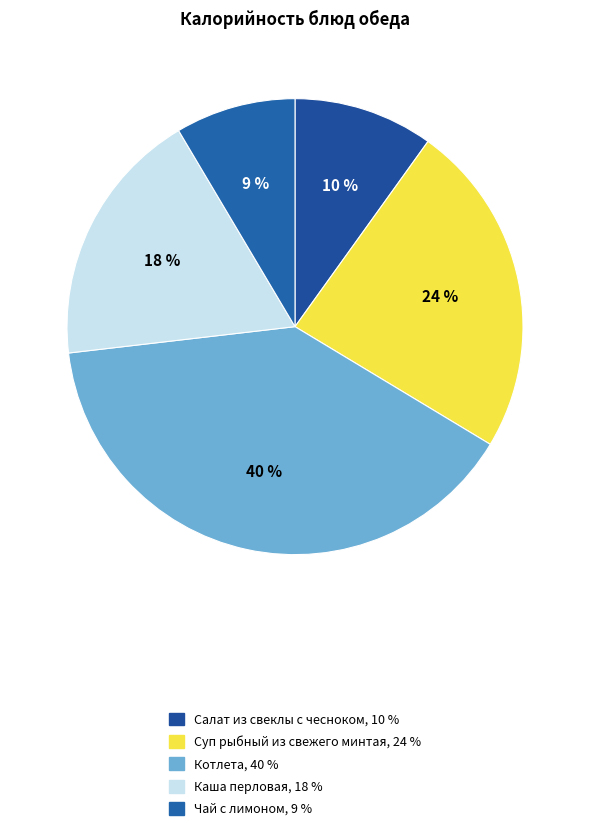

Which slice is the smallest?

Чай с лимоном